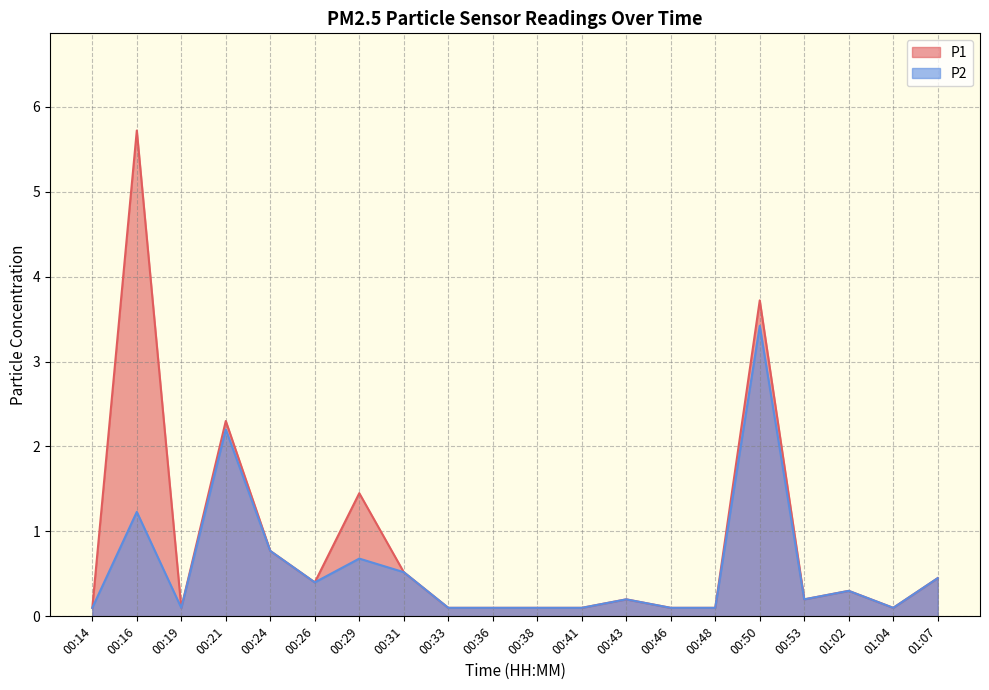

What is the total value across all series at 00:26?

0.8